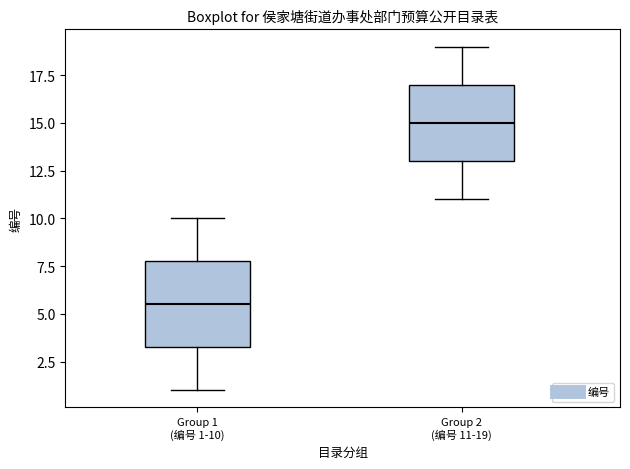

Reading left to right, read every box against the y-axis: the position of its median line, the range the box covers, and the ends of its whiskers. The values are not printed on the chart, so give them approximately, as read against the axis.

Group 1 (编号 1-10): median 5.5, box 3.5 to 8.0, whiskers 1.0 to 10.0
Group 2 (编号 11-19): median 15.0, box 13.0 to 17.0, whiskers 11.0 to 19.0